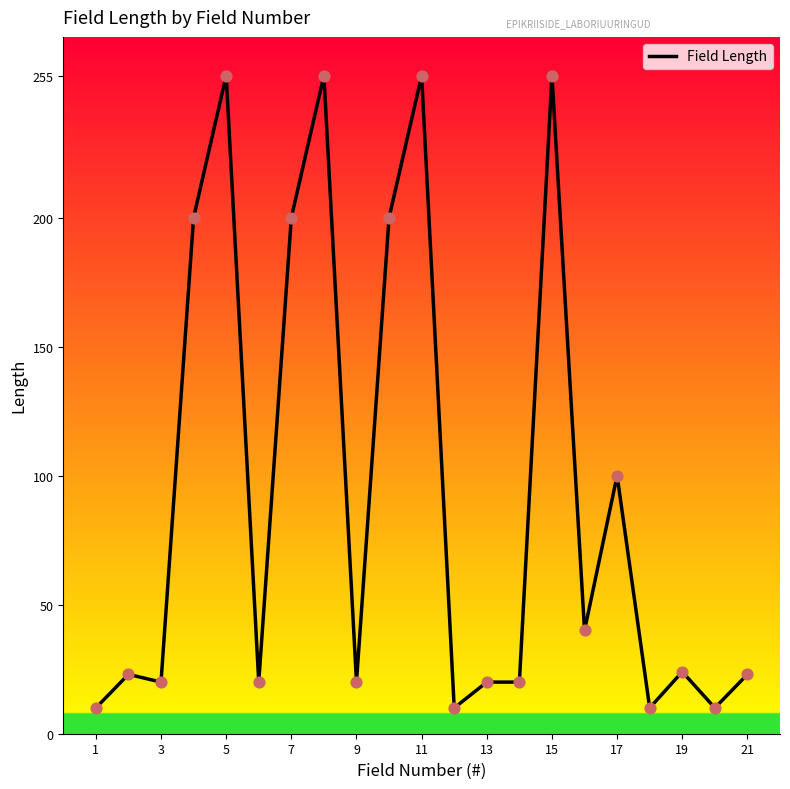

What is the greatest value displayed?

255